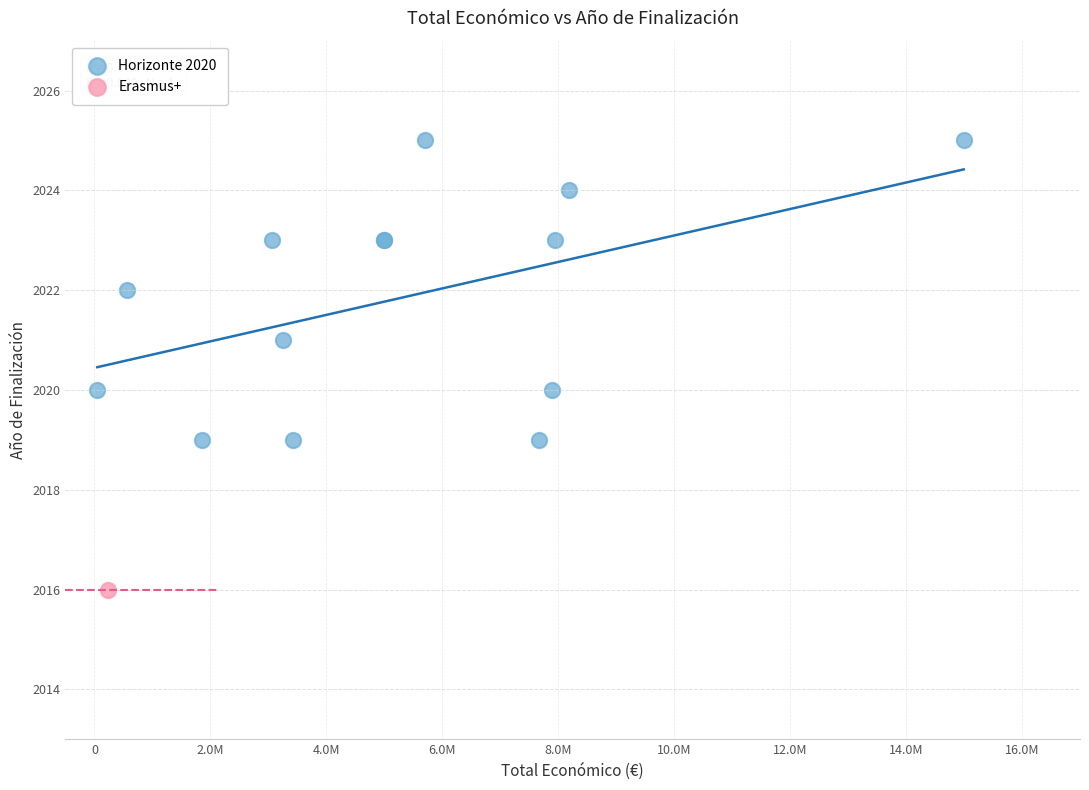

What are all the series names shown in the legend?

Horizonte 2020, Erasmus+